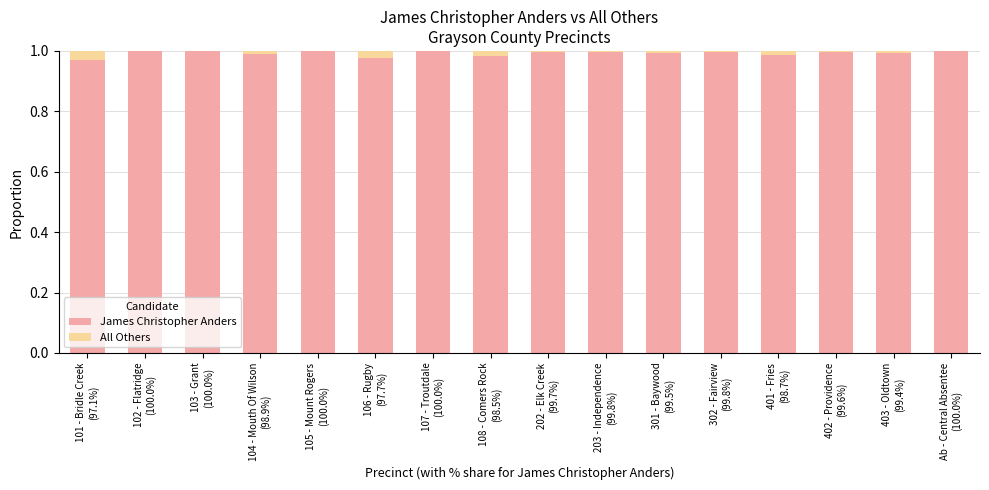

Is it true that James Christopher Anders equals 1.0 at 105 - Mount Rogers
(100.0%)?

True